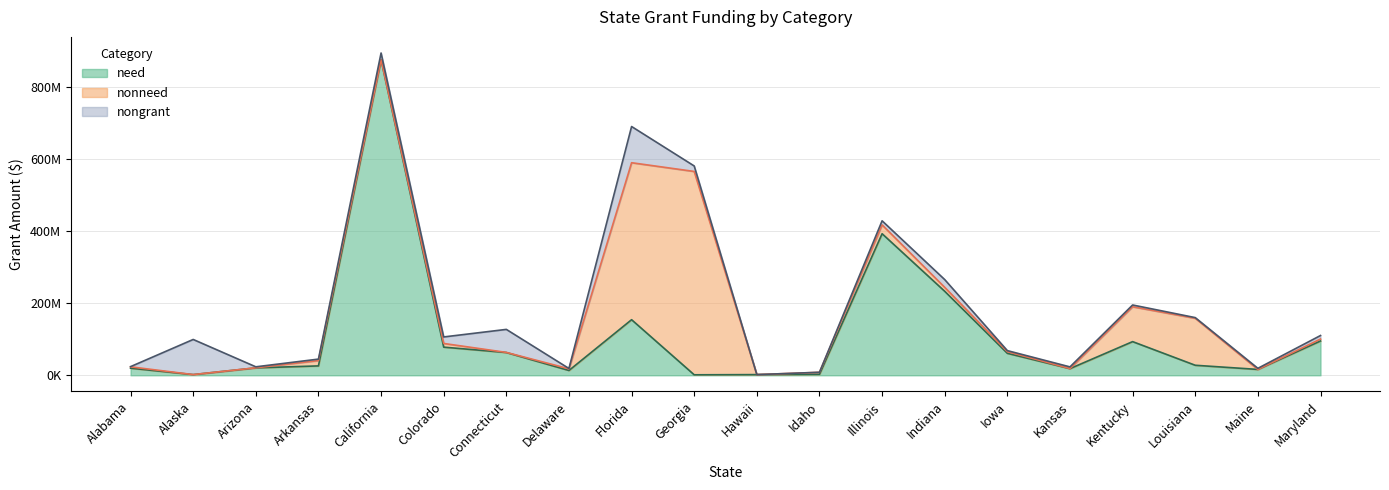

What is the highest value of the nongrant series?

100446914